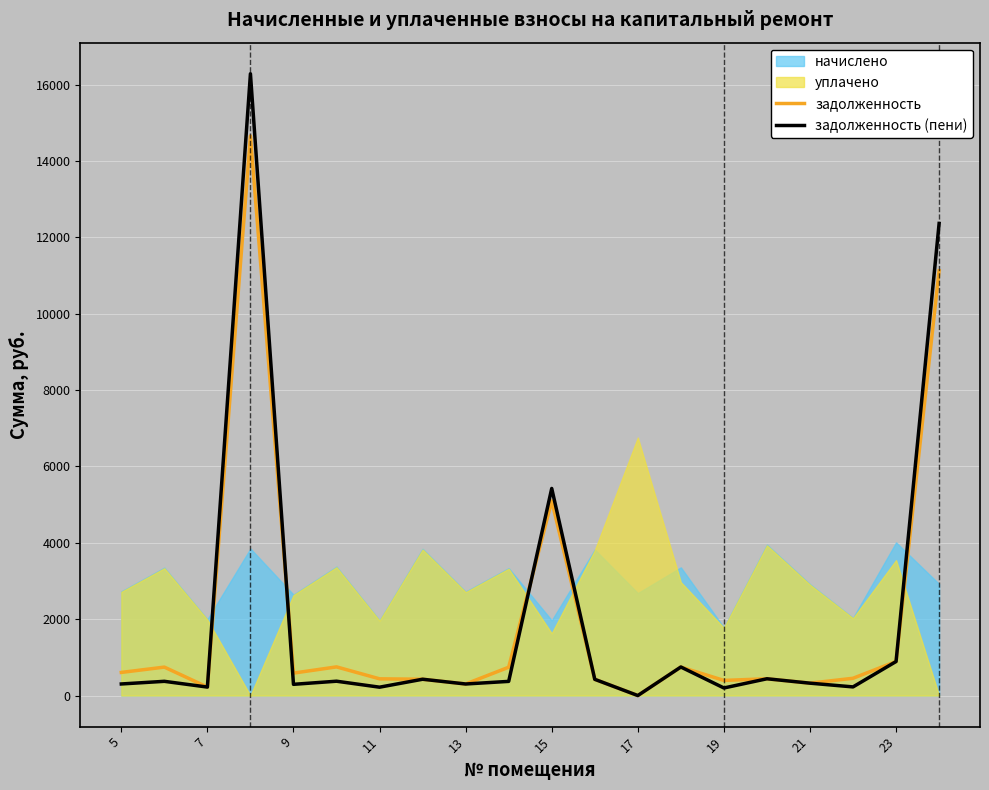

The value of задолженность at 11 is 437.8. True or false?

True